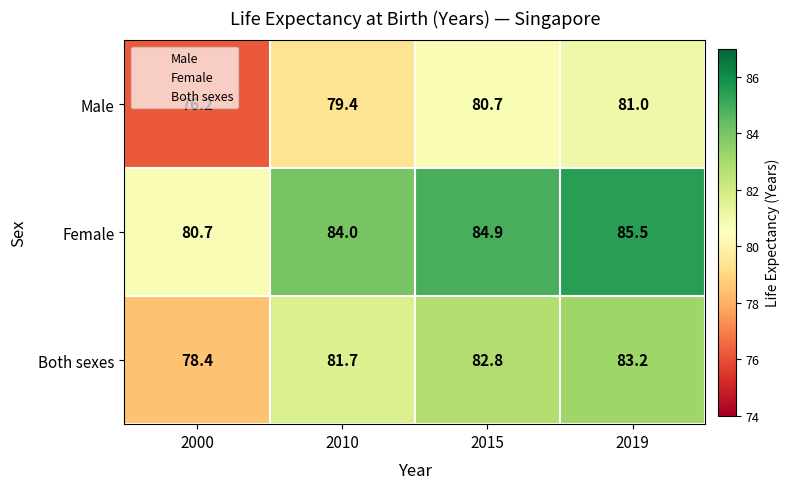

The Female series shows 120.7 at 2010. True or false?

False